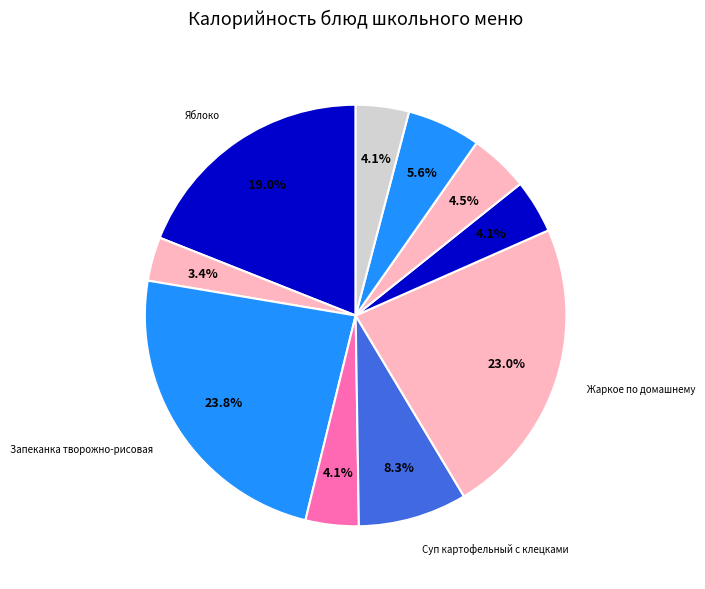

How many slices are in this pie chart?

10